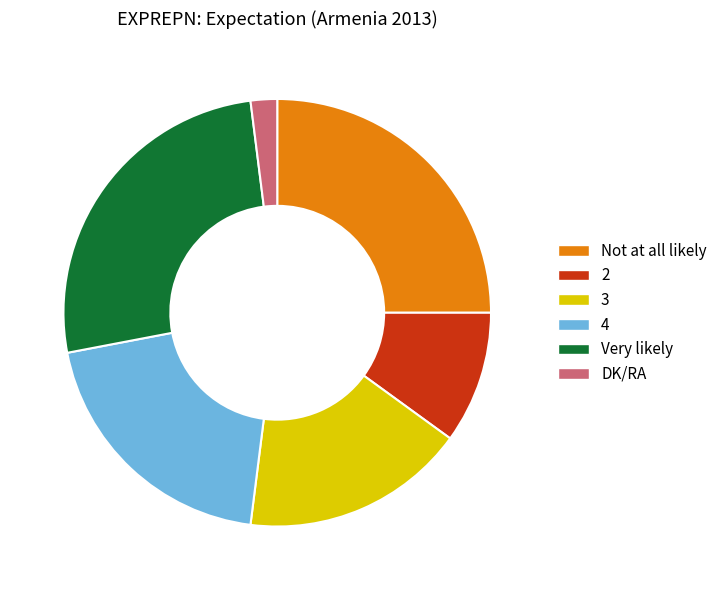

Is there a majority slice in this chart?

No